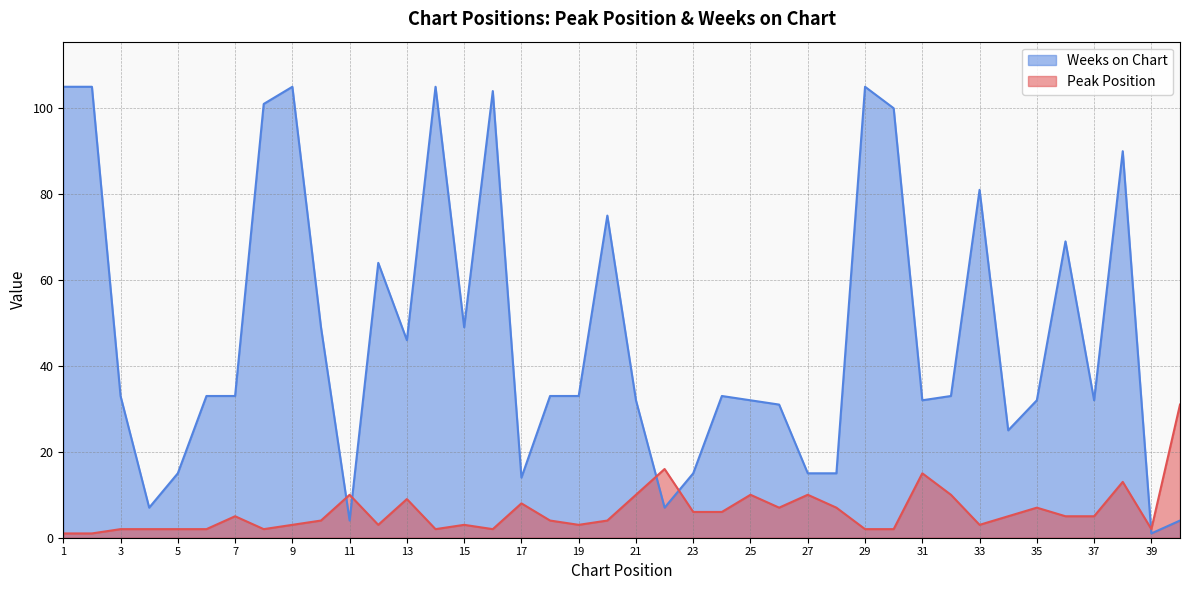

Where is the first local minimum for Peak Position?

8